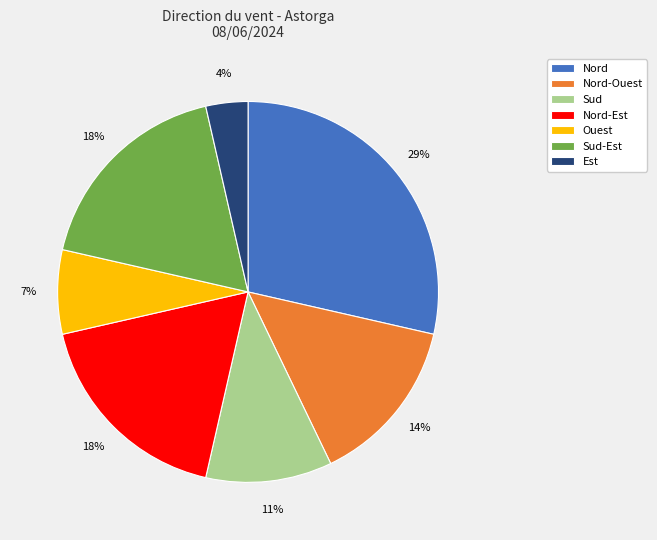

How many slices are in this pie chart?

7